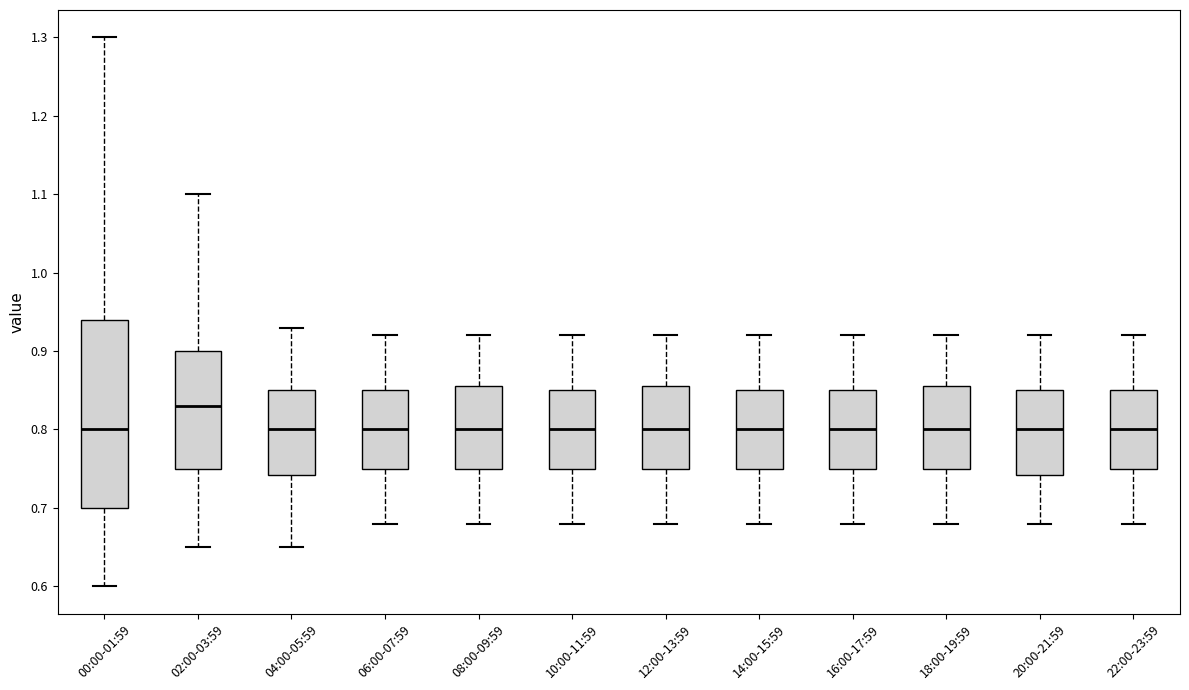

Where does the median line of the box for 06:00-07:59 sit on the y-axis? The values are not printed on the chart, so give them approximately, as read against the axis.

0.80